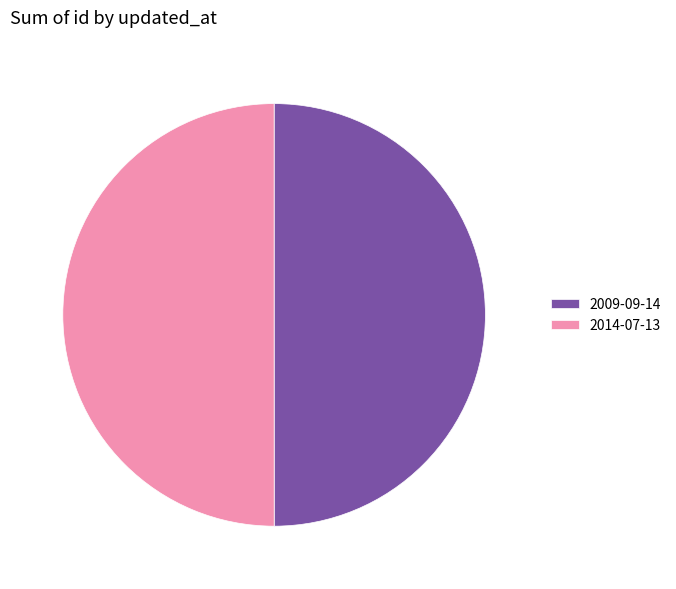

What is the ratio of the value at 2014-07-13 to the value at 2009-09-14?

1.0